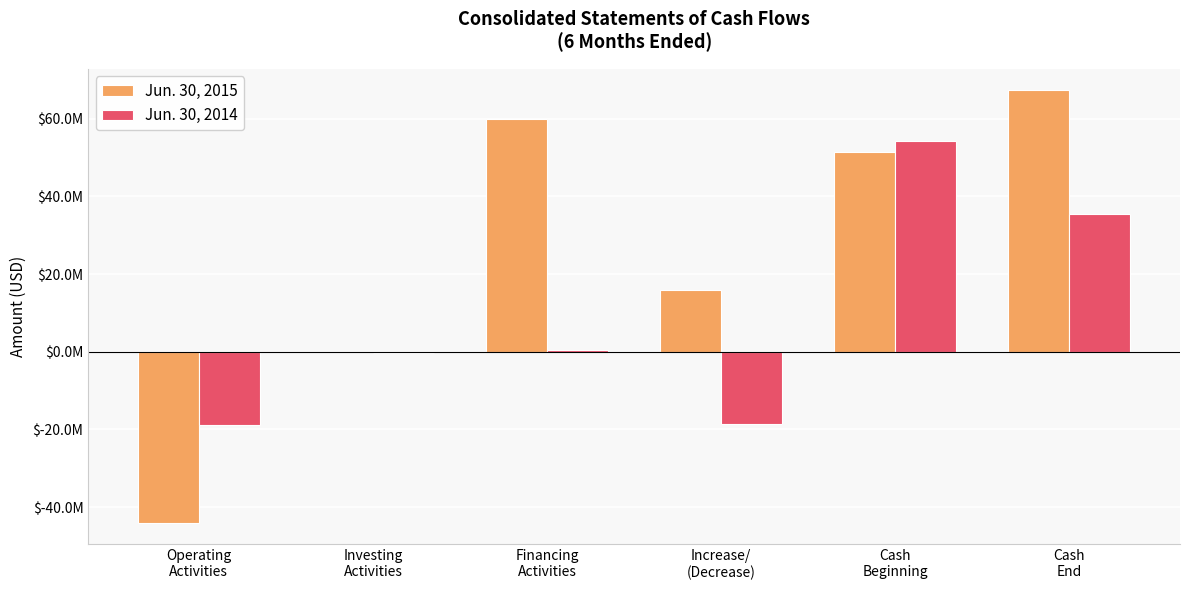

What are all the series names shown in the legend?

Jun. 30, 2015, Jun. 30, 2014